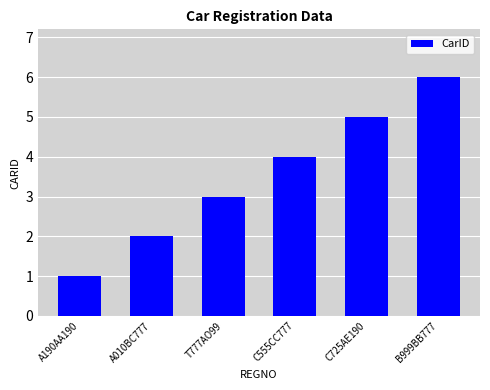

Read the value at C725AE190.

5